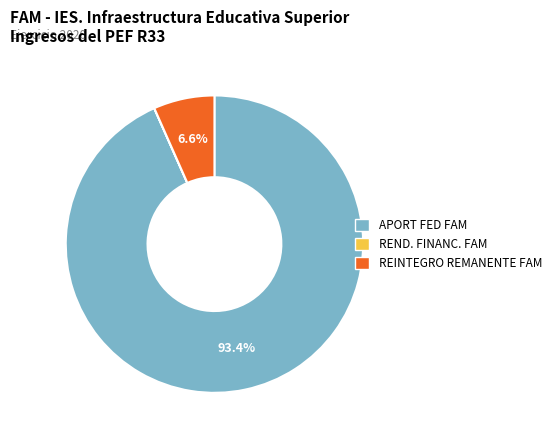

Is there any slice that represents more than half of the pie?

Yes